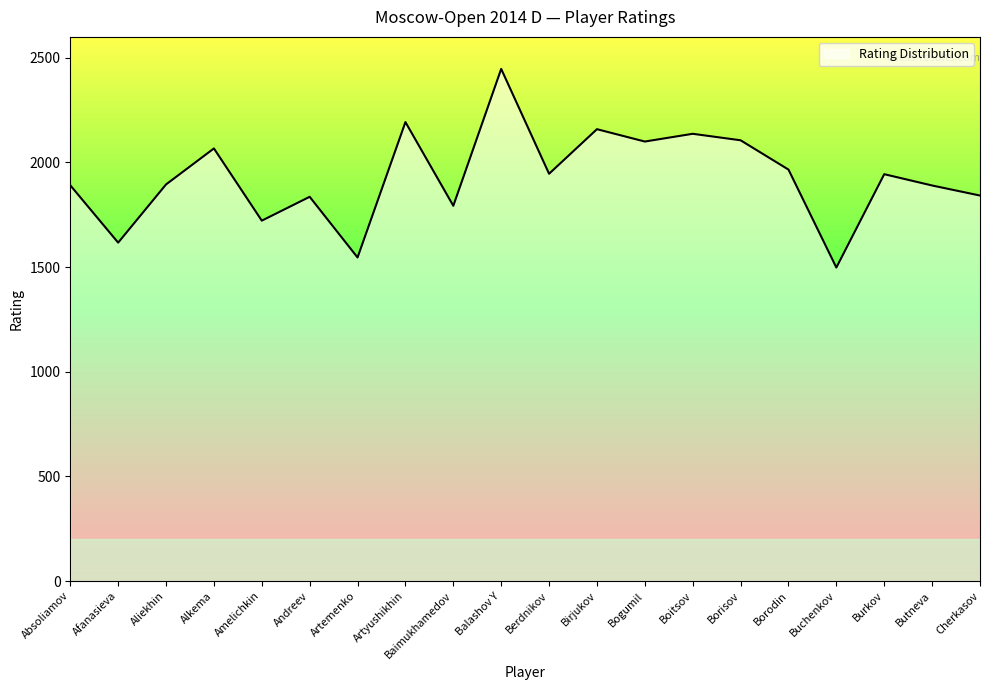

What is the change in value from Artemenko to Birjukov?

+613